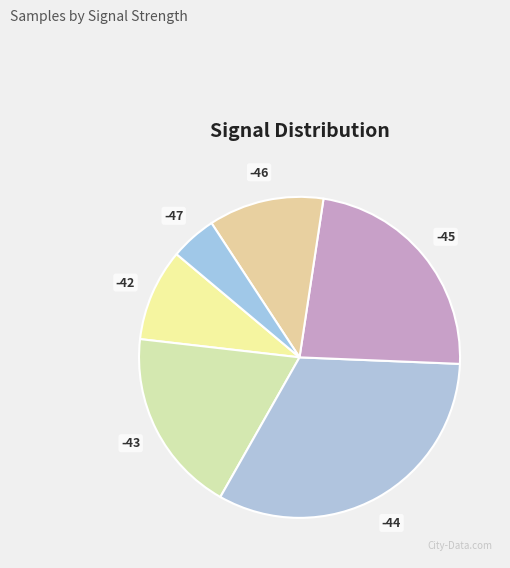

Count the number of slices in the pie.

6